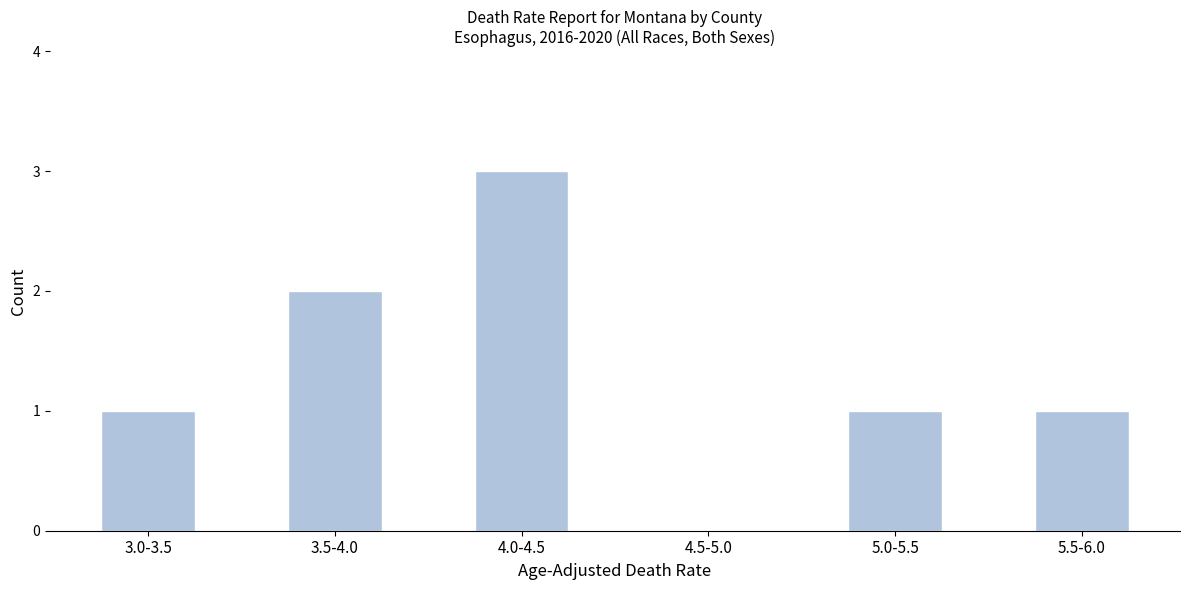

Reading left to right, extract all data points from this chart.

3.0-3.5=1	3.5-4.0=2	4.0-4.5=3	4.5-5.0=0	5.0-5.5=1	5.5-6.0=1